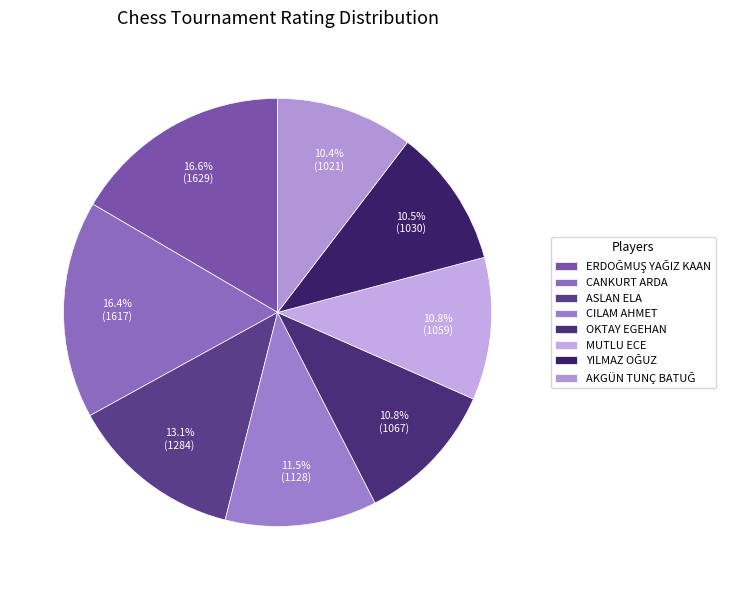

How many segments does this pie chart have?

8